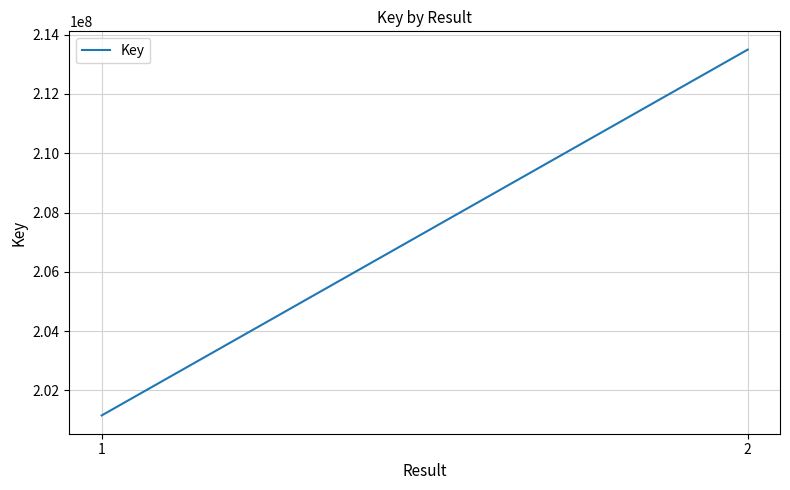

How many lines are shown in the chart?

1